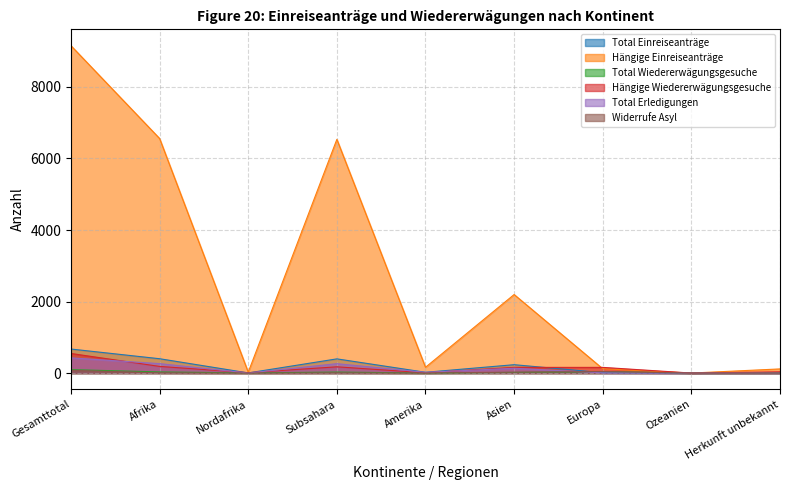

How many values in the Total Erledigungen series exceed 21?

4